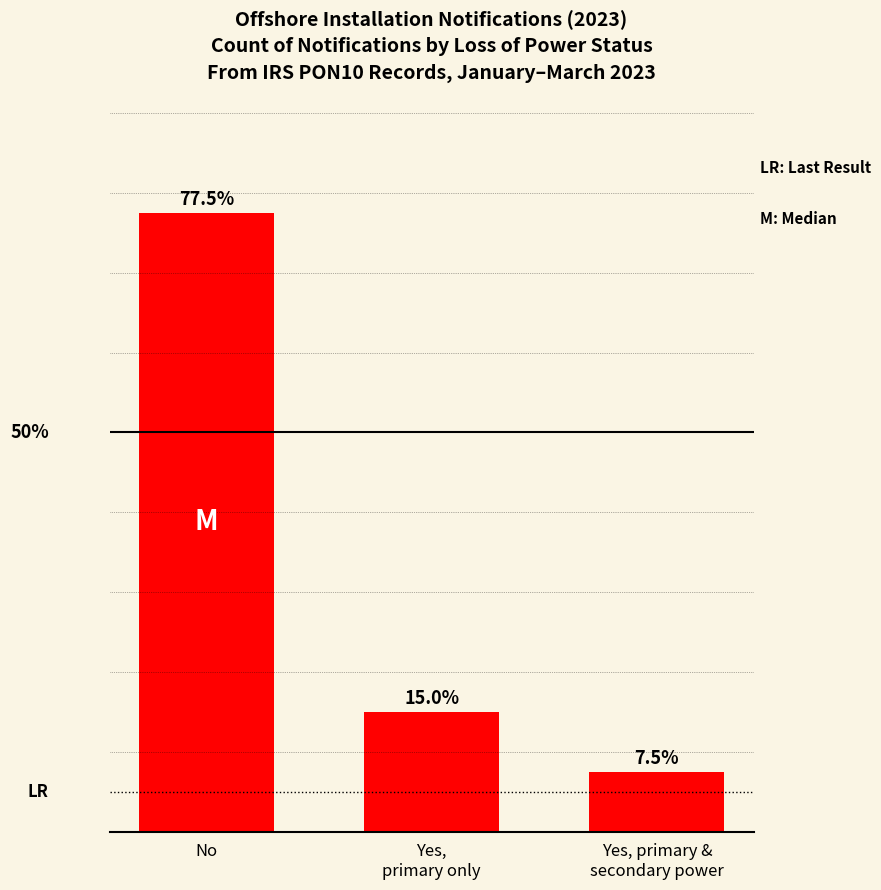

At which label does the data first exceed 15?

No